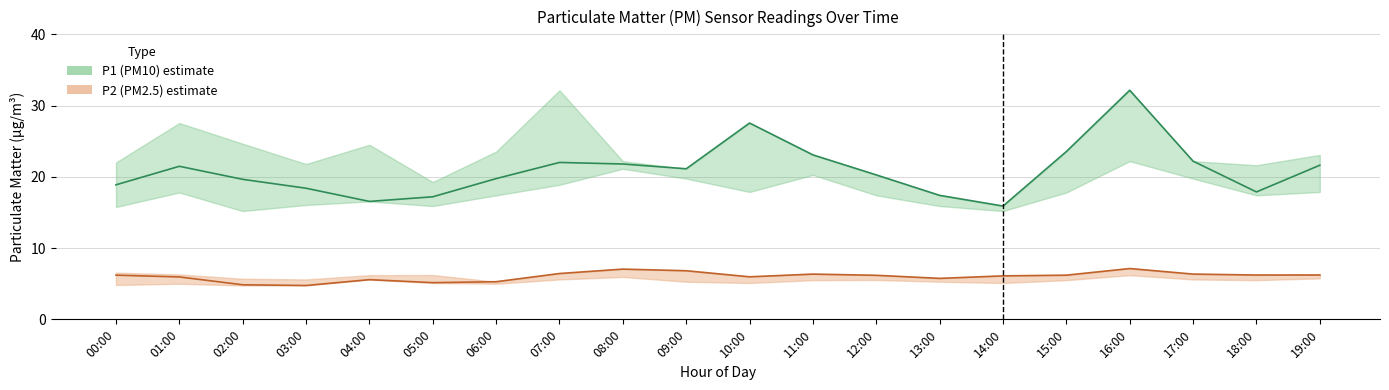

True or false: P2 (PM2.5) and P1 (PM10) cross at least once.

False